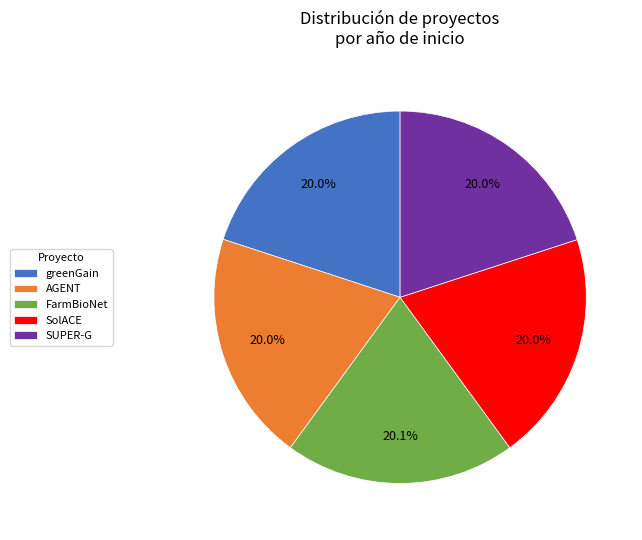

Combined, what portion of the pie is FarmBioNet and AGENT?

40.1%